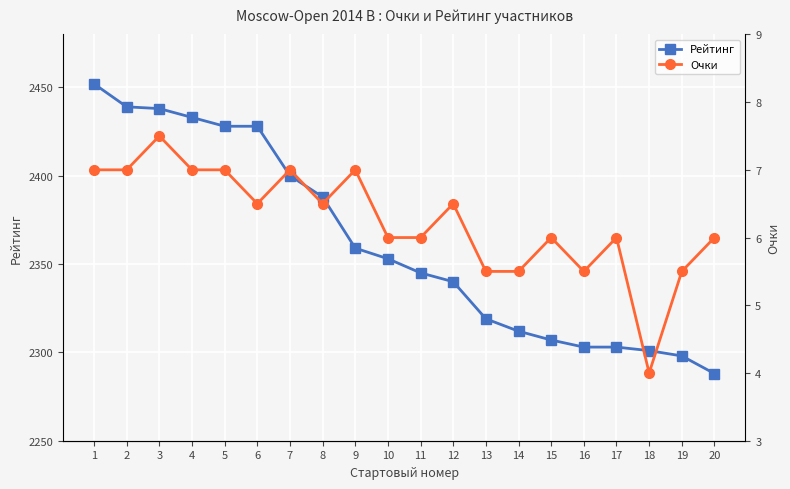

True or false: Очки and Рейтинг intersect in this chart.

False